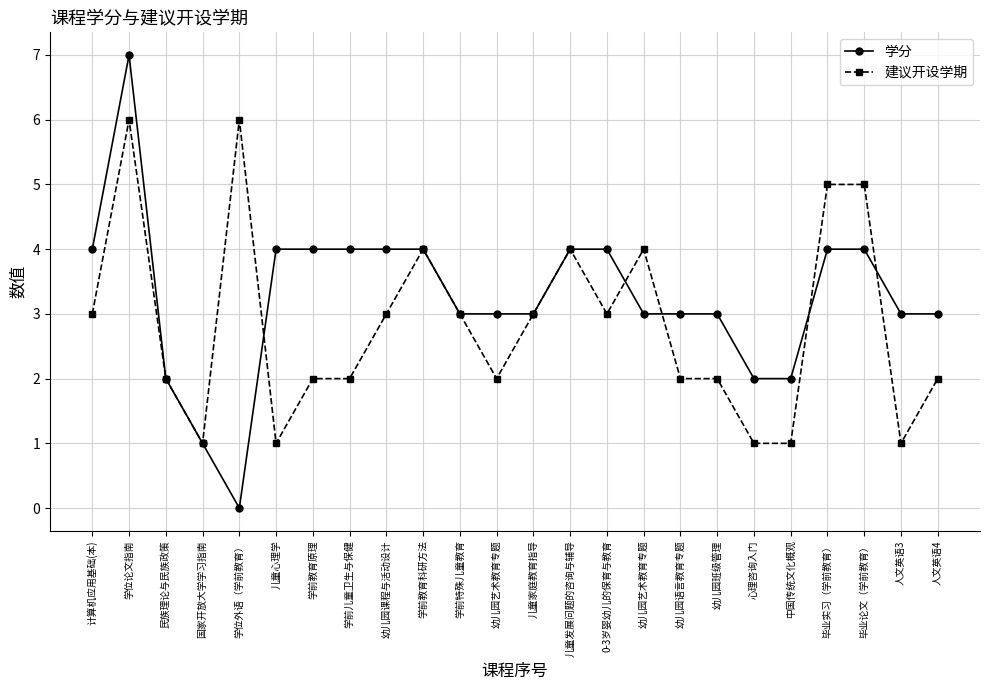

Does the chart display data point markers on the line(s)?

Yes